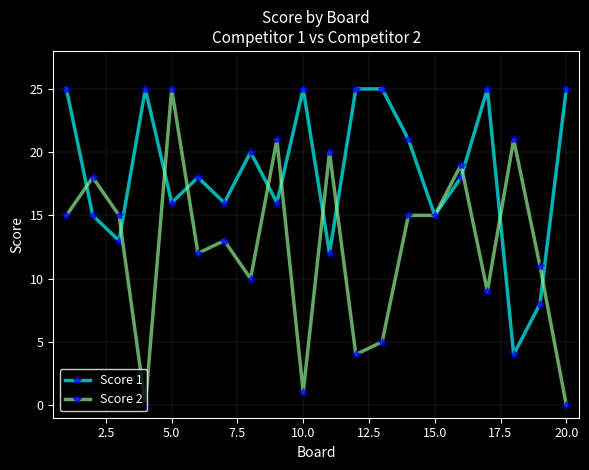

Which series ends up on top after the final intersection of Score 2 and Score 1?

Score 1